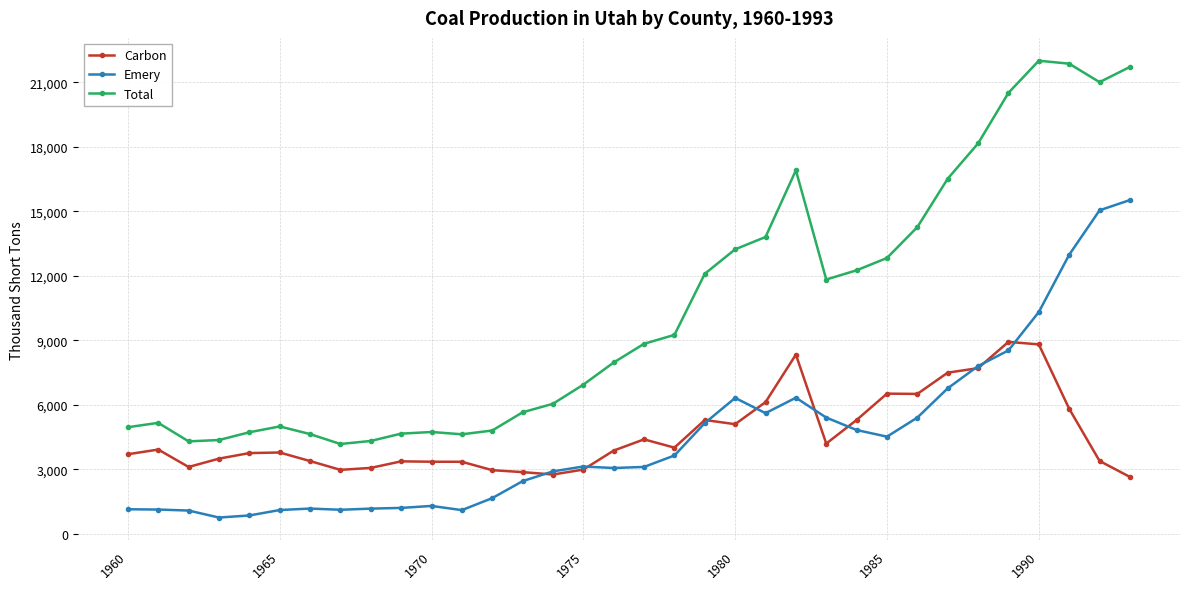

Which series has the largest total across all categories?

Total